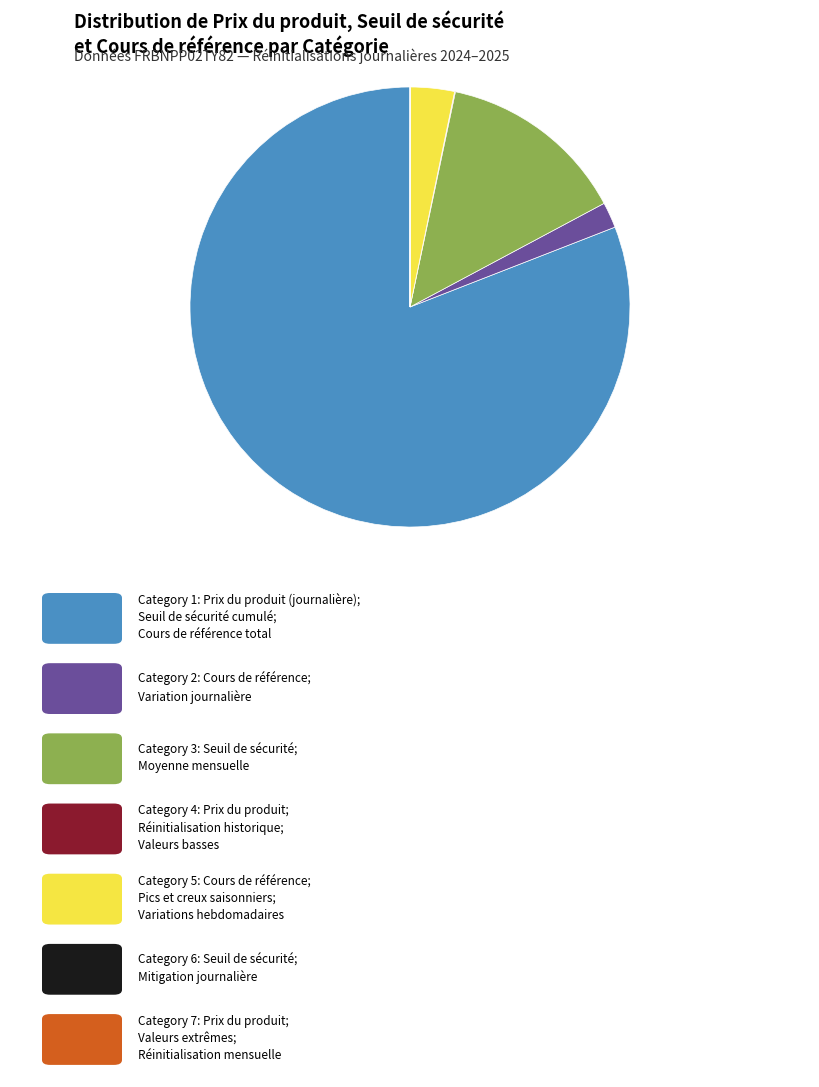

Does any single category account for the majority?

Yes